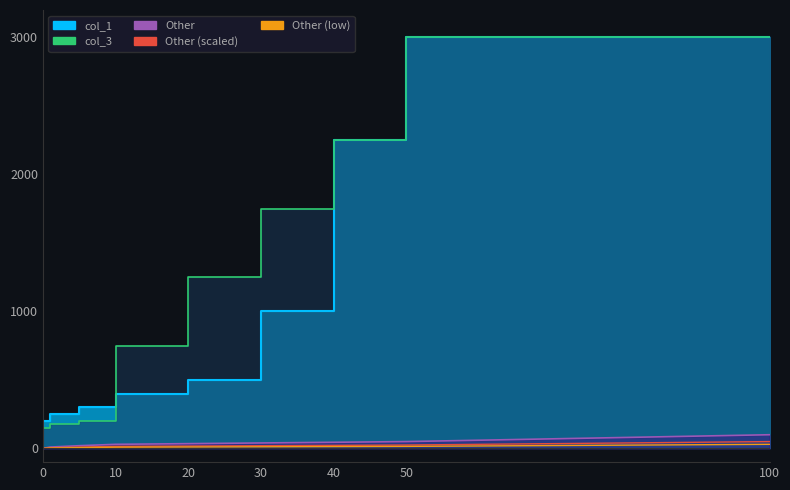

What is the value of the Other (low) point at the 11th from the left?

3.0